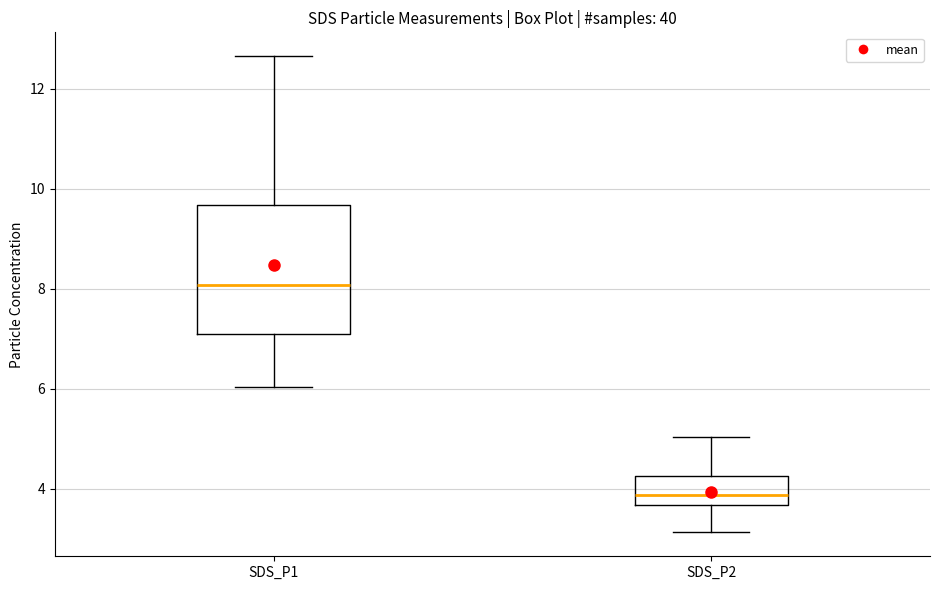

Reading left to right, transcribe this box plot: for each box, give where its median line is, the range the box spans, and where its two whiskers end, as read against the y-axis. The values are not printed on the chart, so give them approximately, as read against the axis.

SDS_P1: median 8.0, box 7.0 to 9.6, whiskers 6.0 to 12.6
SDS_P2: median 3.8, box 3.6 to 4.2, whiskers 3.2 to 5.0